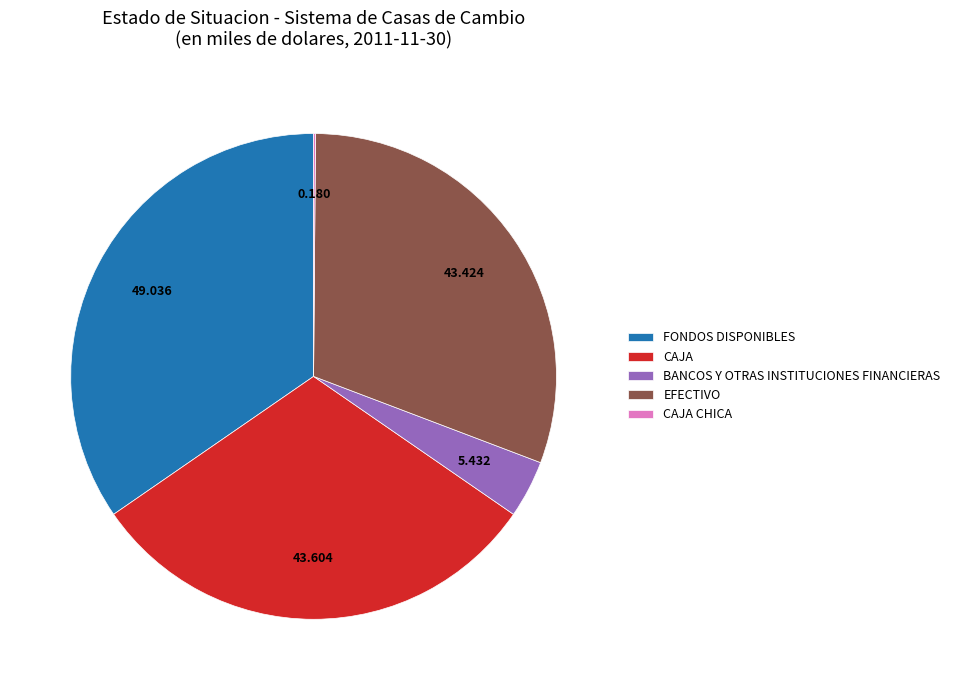

Is EFECTIVO the majority of the pie?

No